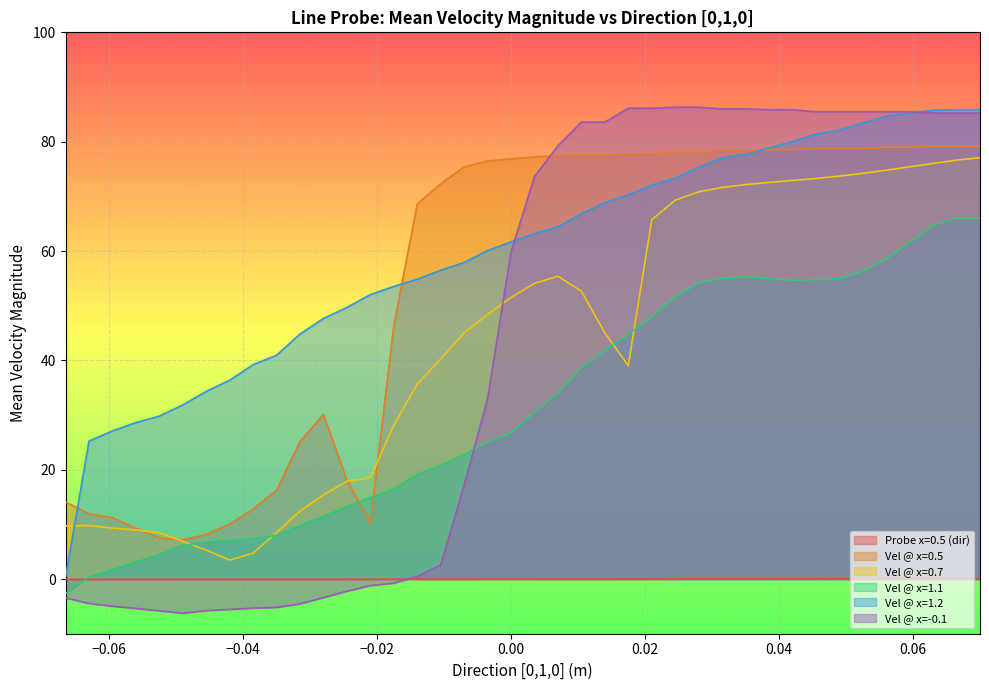

List the series in order of their peak value, lowest first.

x=0.5 probe, v_1.1, v_0.7, v_0.5, v_1.2, v_neg0.1